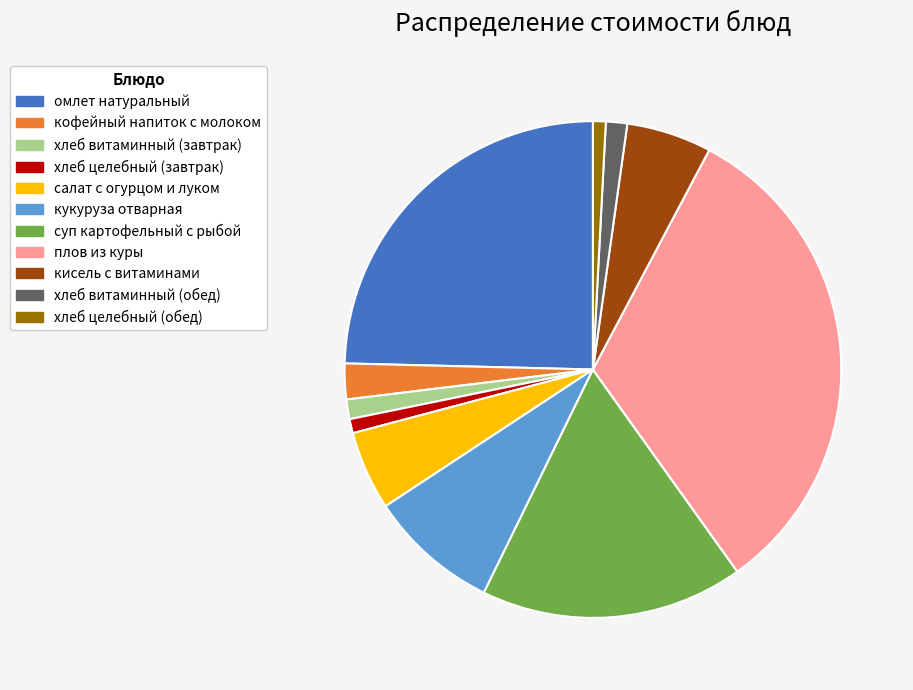

Approximately how many times larger is the value at хлеб целебный (обед) compared to хлеб витаминный (завтрак)?

0.6